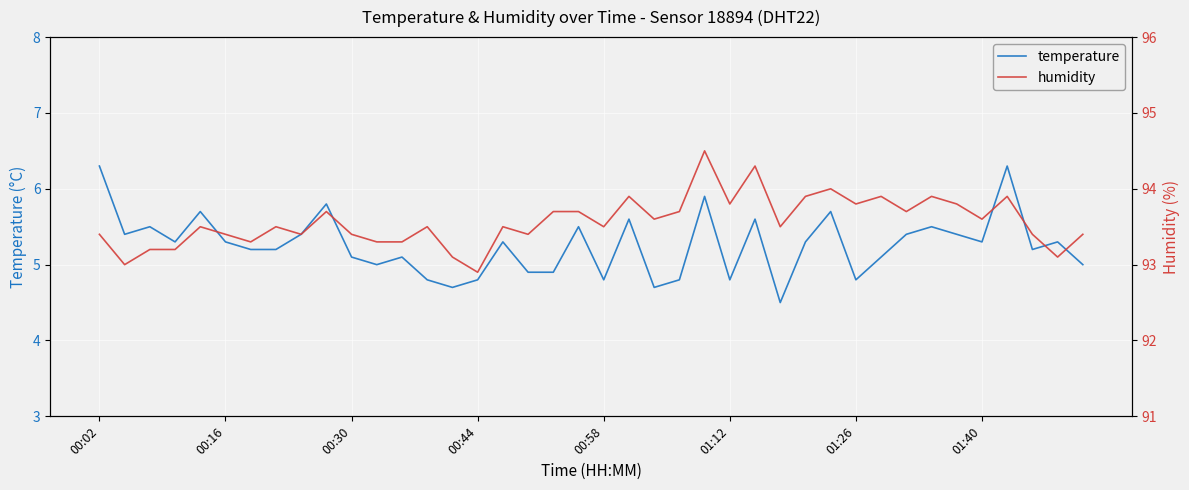

The value of temperature at 00:16 is 2.9. True or false?

False